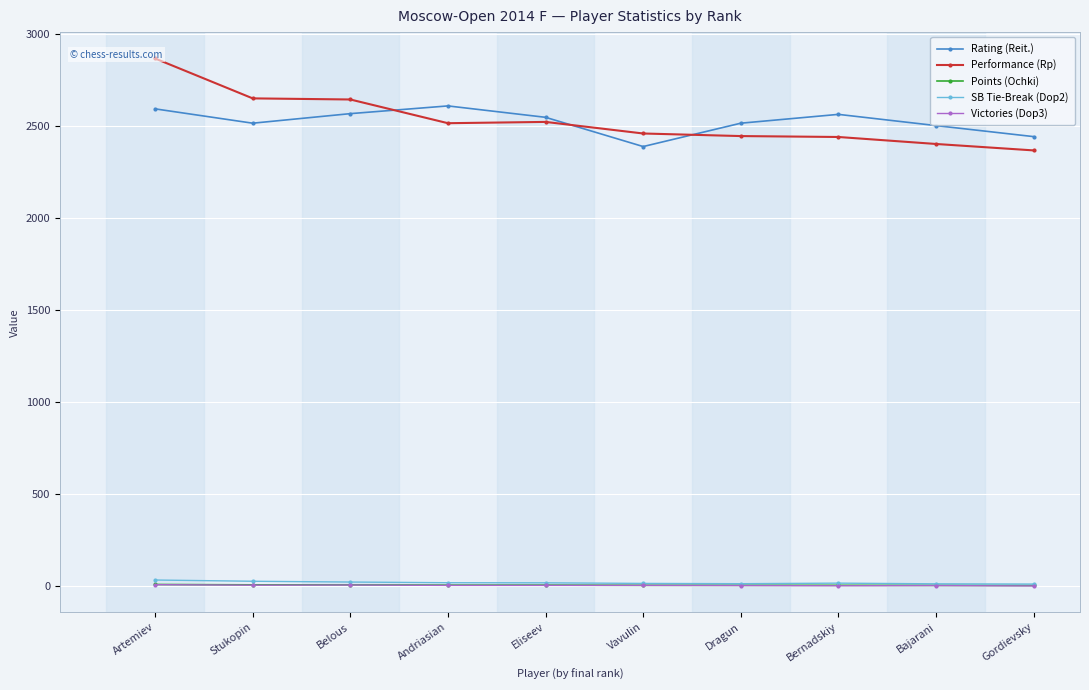

In Rating (Reit.), how many points are higher than both neighbors (excluding endpoints)?

2